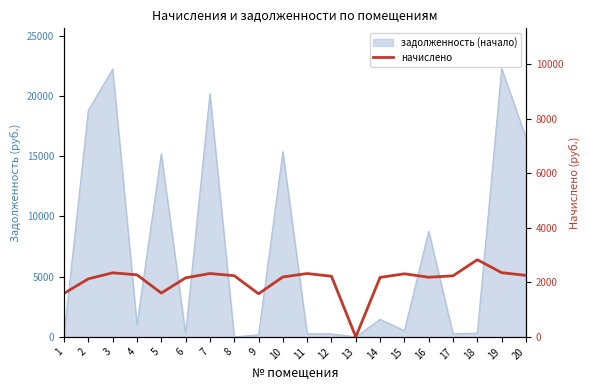

Where is the first local maximum?

3